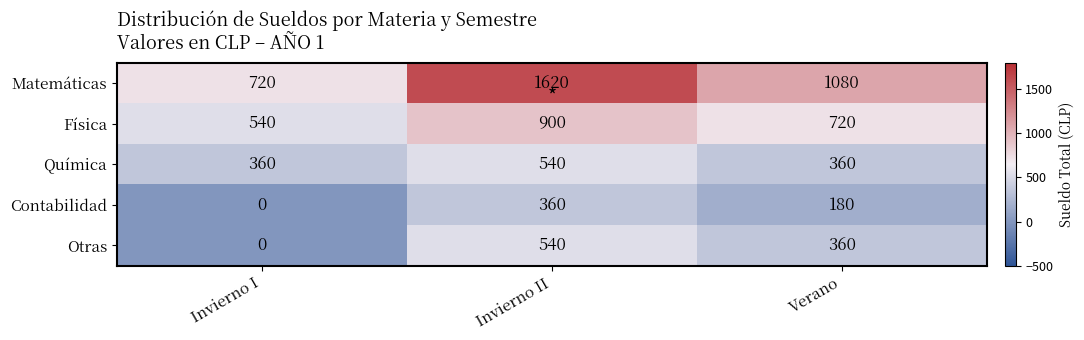

Count the number of categories in the chart.

3